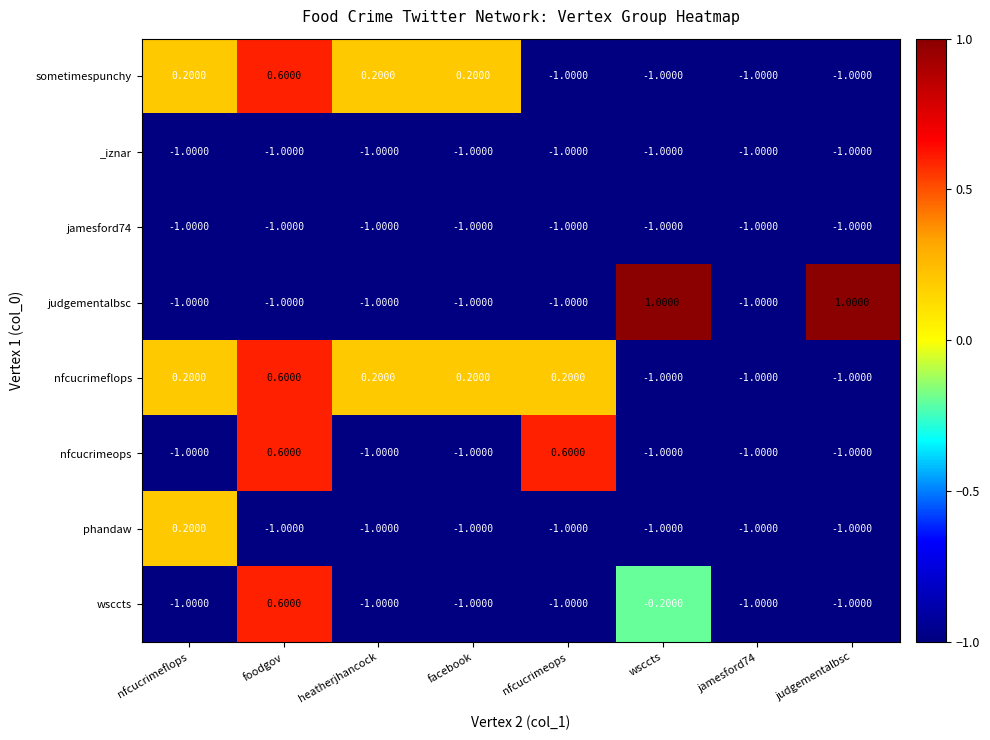

At which label does sometimespunchy first exceed 0?

nfcucrimeflops